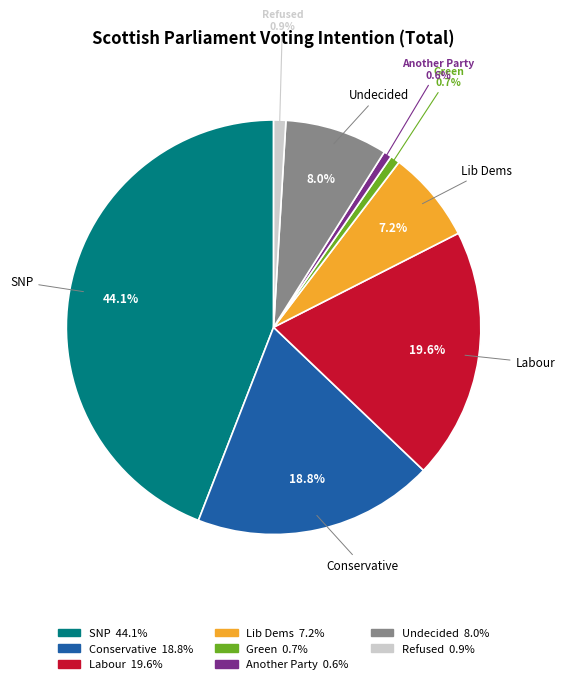

Is there a majority slice in this chart?

No